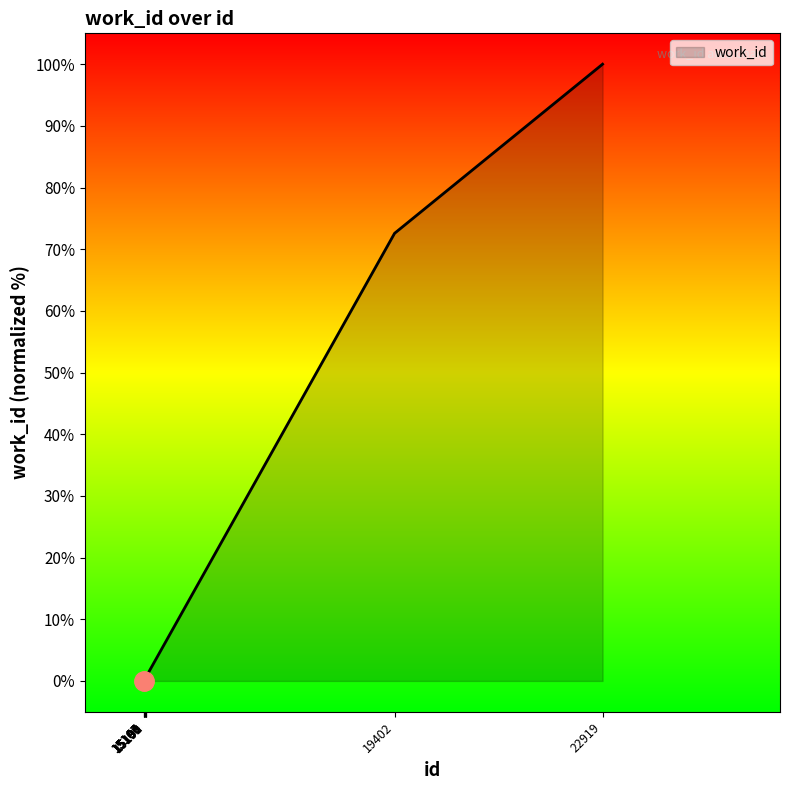

The chart shows a value of -41.5 at 15167. True or false?

False